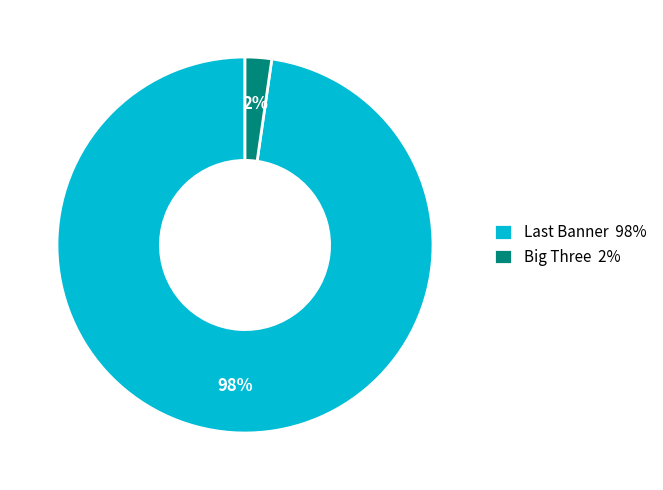

Count the number of slices in the pie.

2